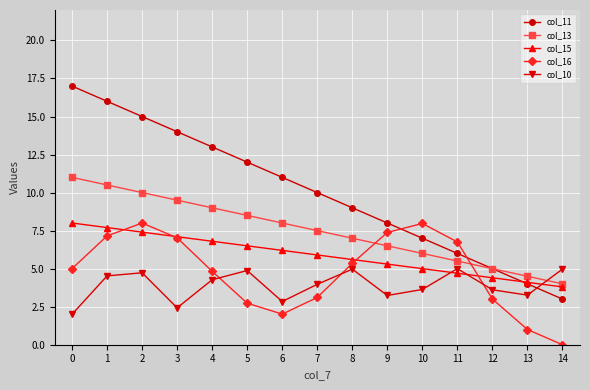

How many times do col_13 and col_10 cross each other?

1